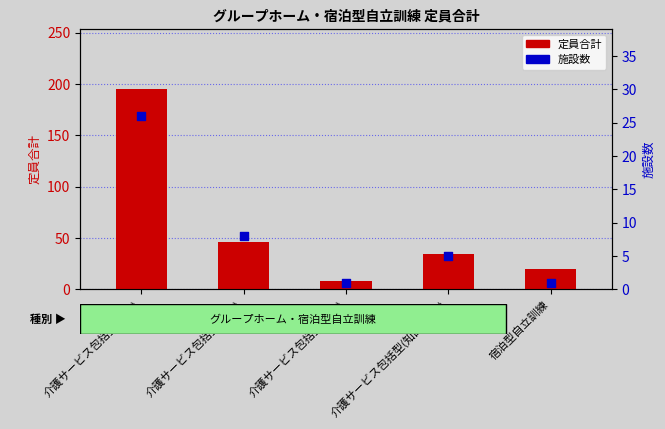

Which series has the largest Y range (max minus min)?

定員合計